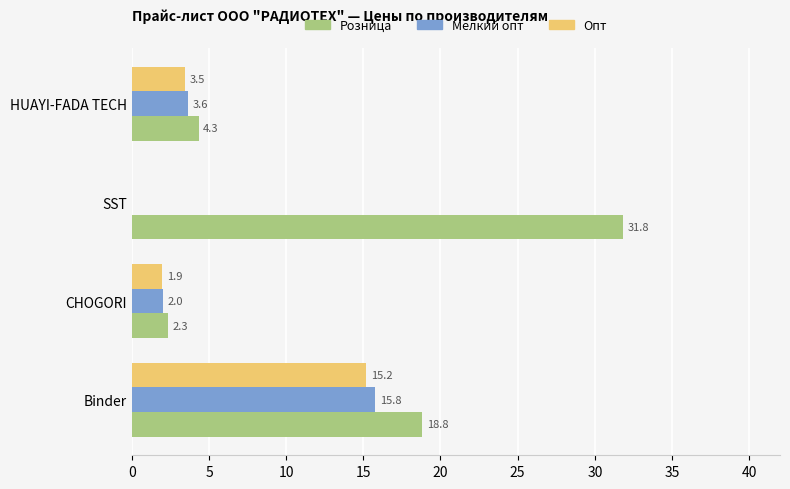

What is the sum of the Опт values at SST and HUAYI-FADA TECH?

3.5